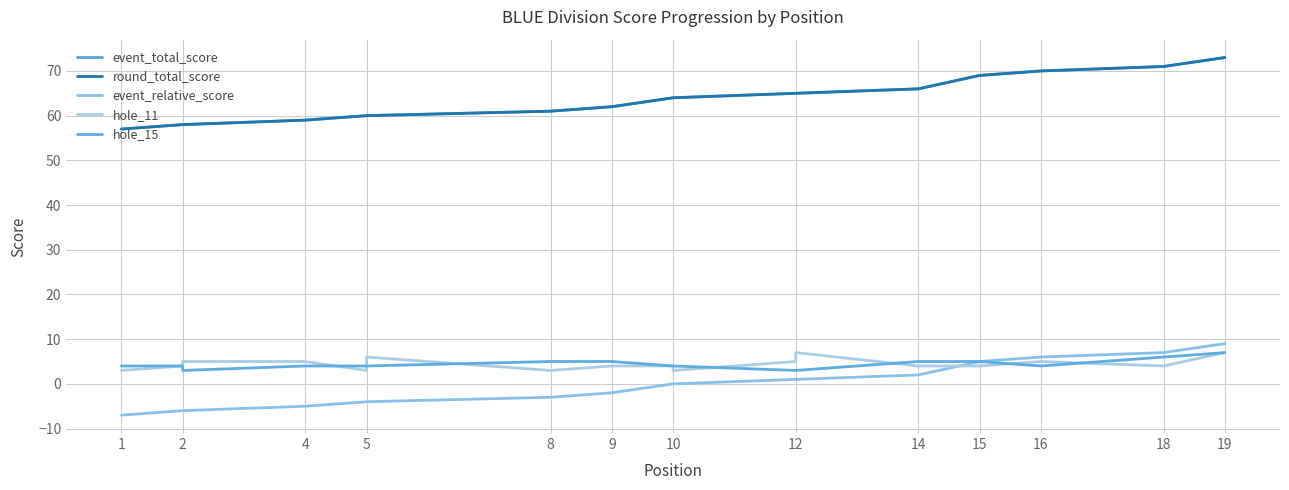

What is the average value of the hole_15 series?

4